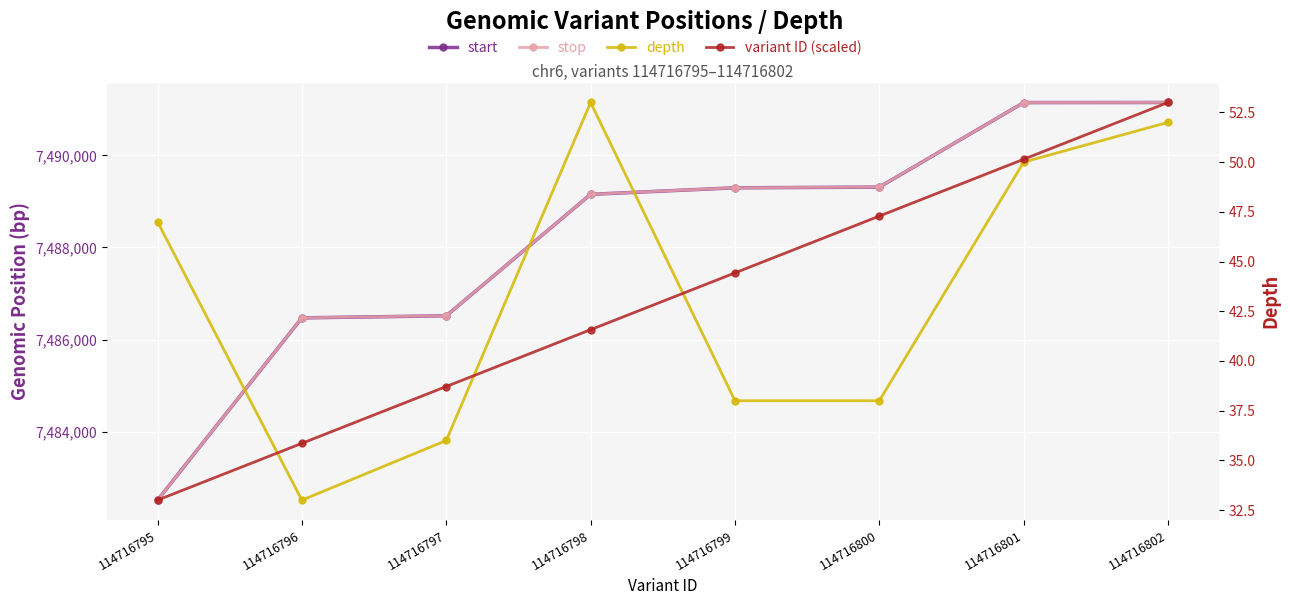

What is the minimum value shown in the chart?

33.0